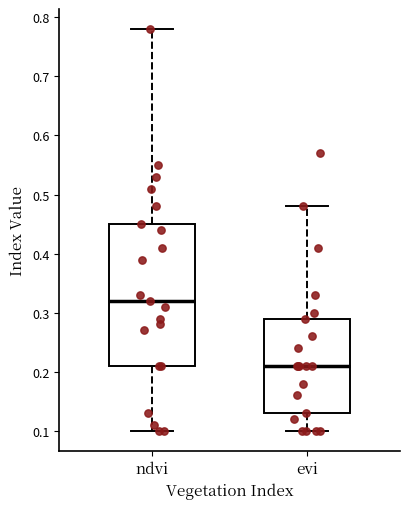

Which box's median line is the lowest?

evi